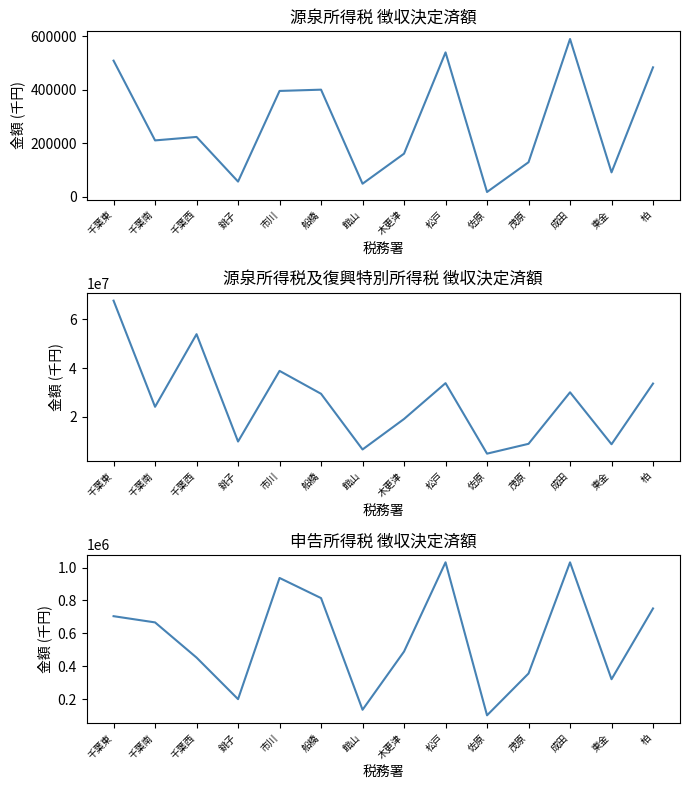

Which series has the largest range (max minus min)?

源泉所得税及復興_徴収決定済額